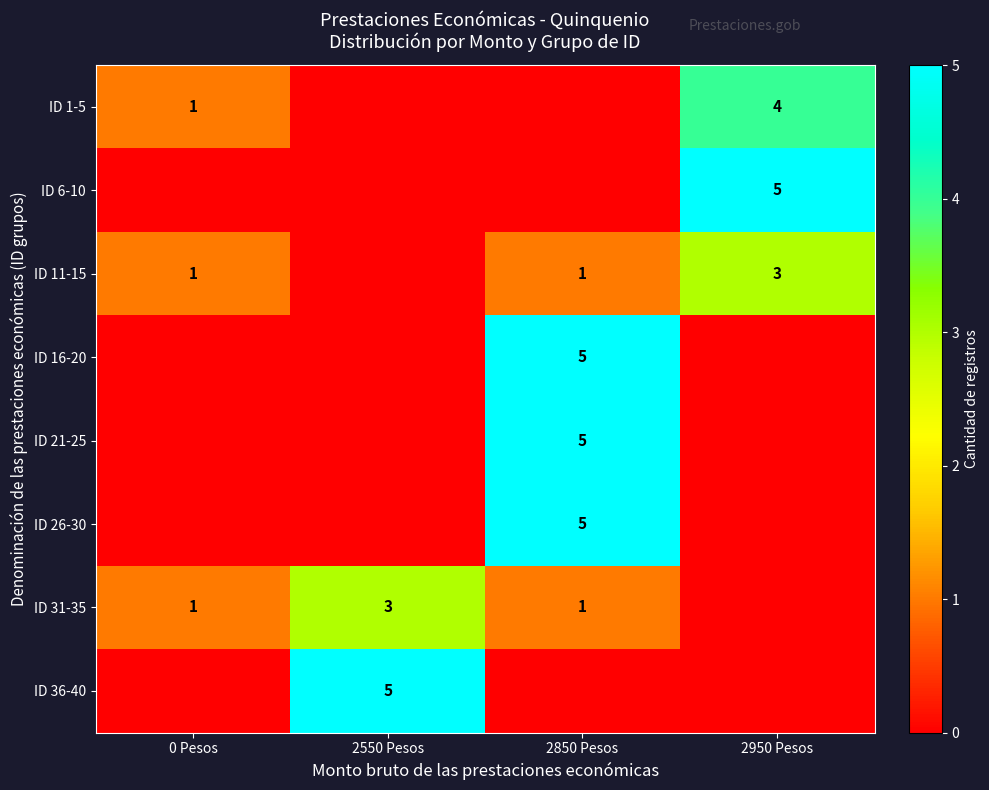

At which category is the sum across all series the highest?

2850 Pesos